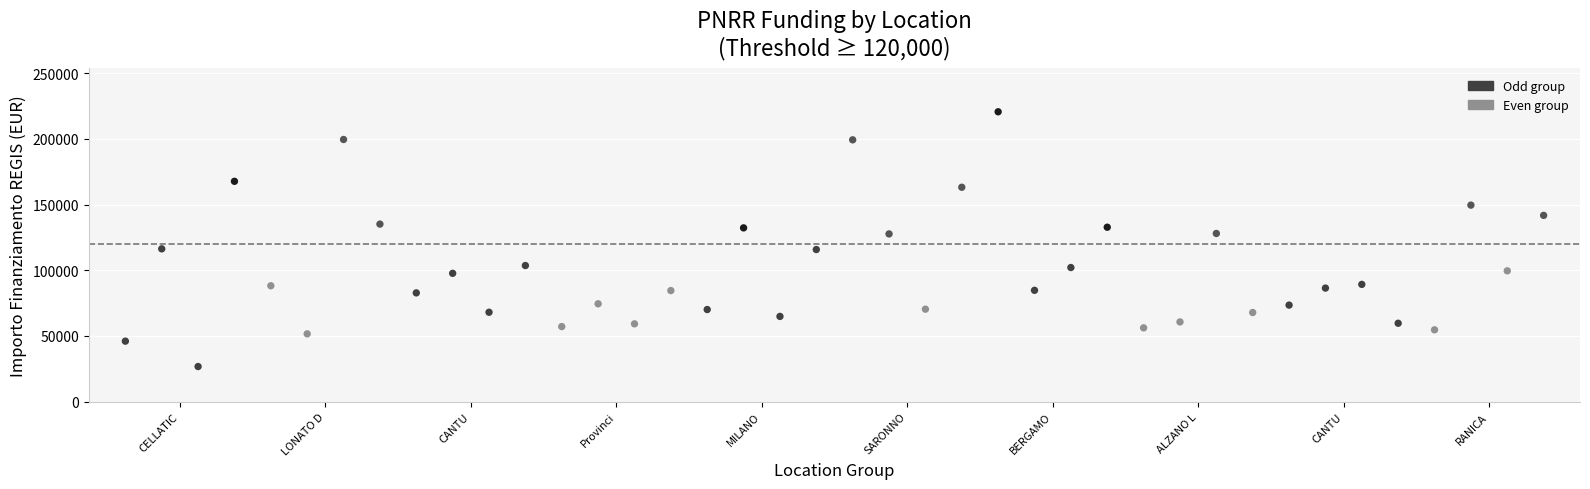

Which series contains the lowest Y value?

Odd group